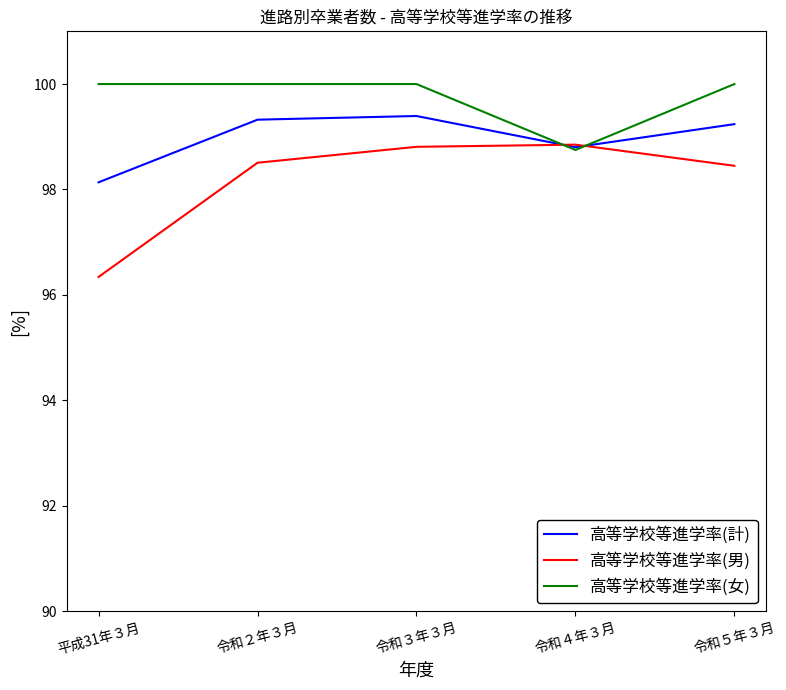

Does the chart display data point markers on the line(s)?

No